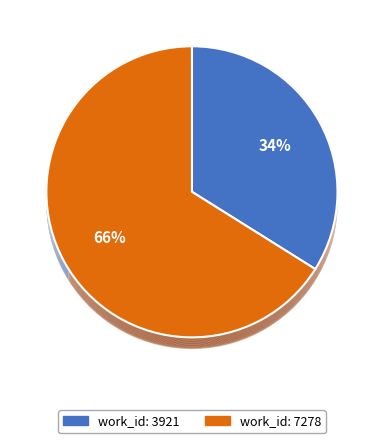

What is the largest slice in the pie chart?

7278